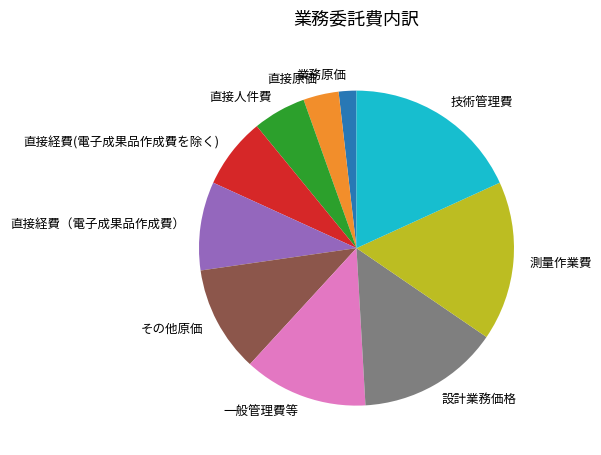

Rank the categories by value from highest to lowest.

技術管理費, 測量作業費, 設計業務価格, 一般管理費等, その他原価, 直接経費（電子成果品作成費）, 直接経費(電子成果品作成費を除く), 直接人件費, 直接原価, 業務原価